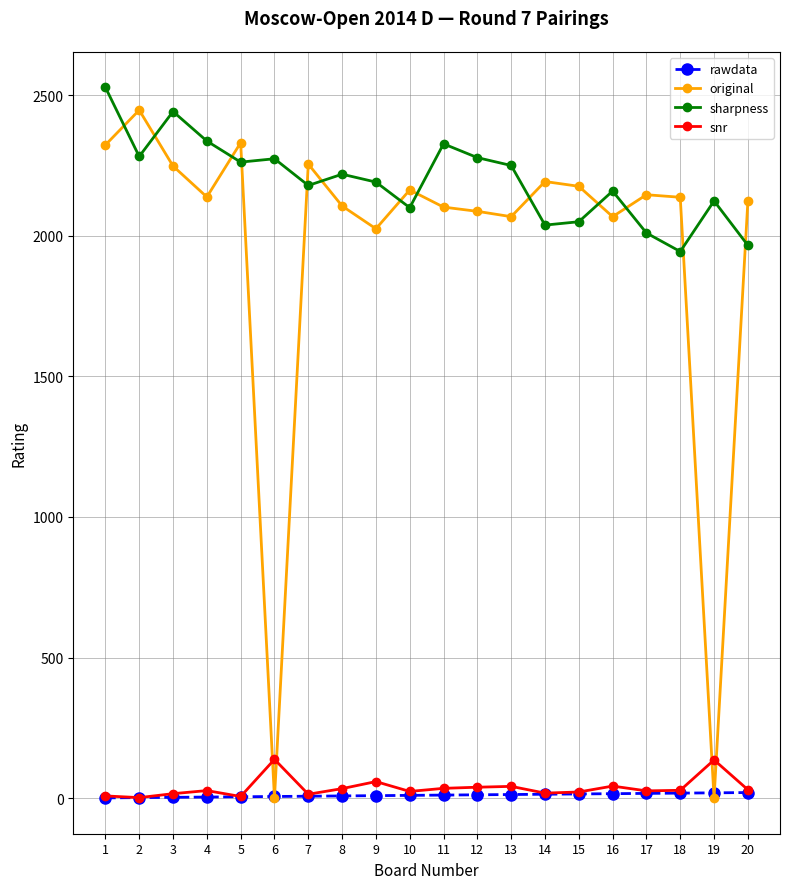

What is the value of the snr point at the 20th from the left?

30